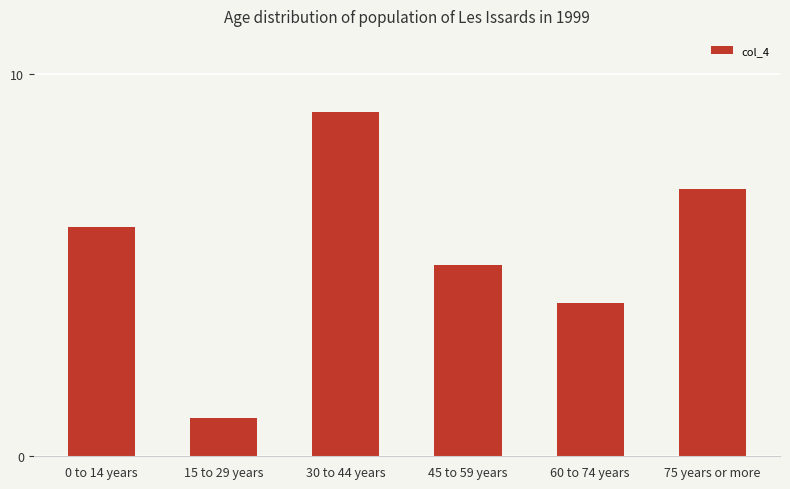

How many distinct data groups are displayed?

1